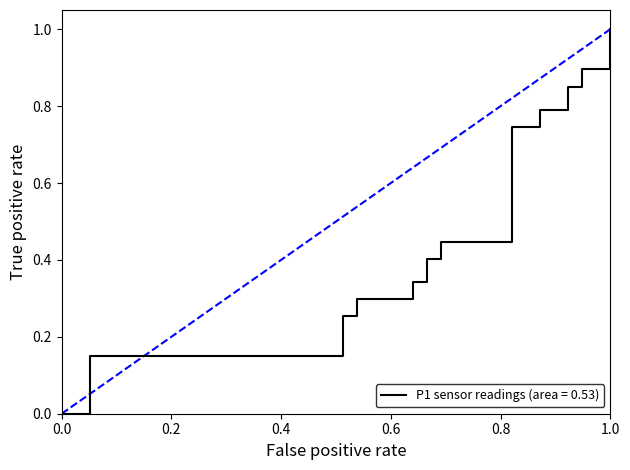

What is the greatest value displayed?

1.0